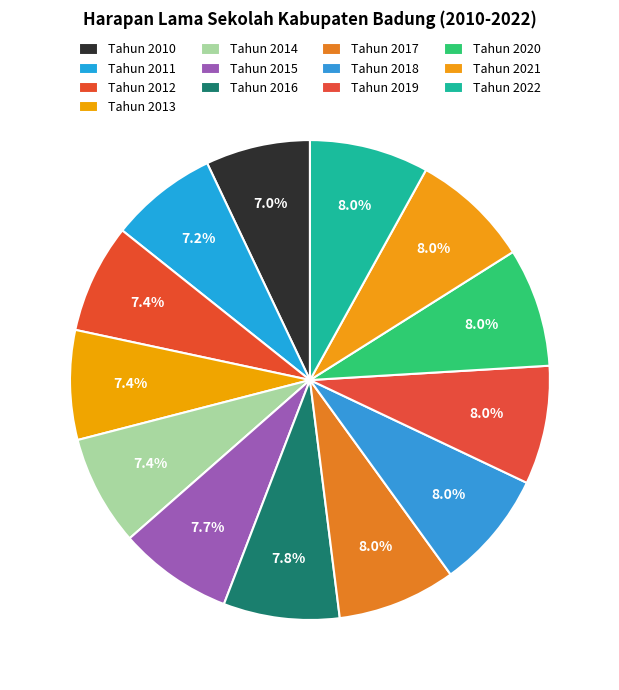

Count the number of slices in the pie.

13